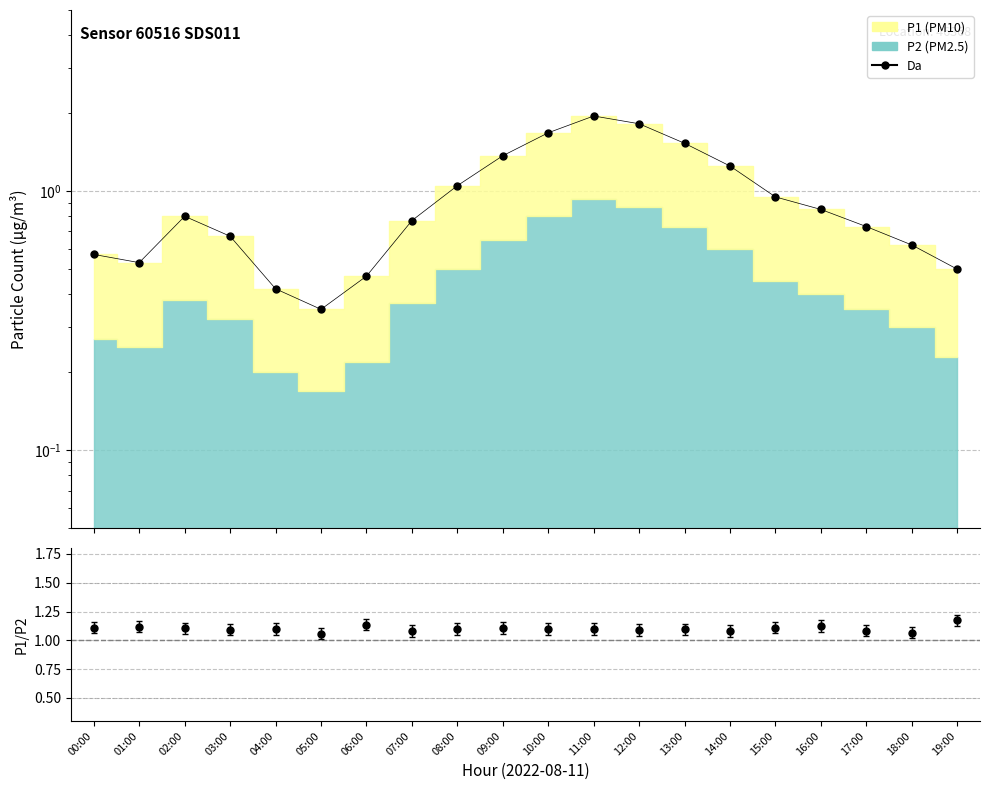

Does the chart have visible grid lines?

Yes